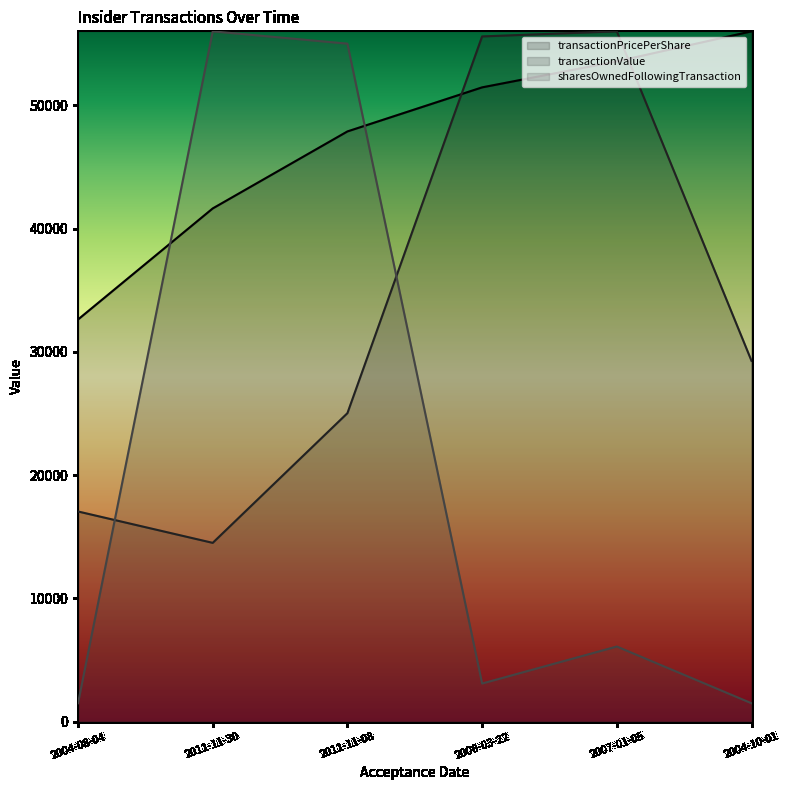

What is the sum of the sharesOwnedFollowingTransaction values at 2004-10-01 and 2004-08-04?

3000.0